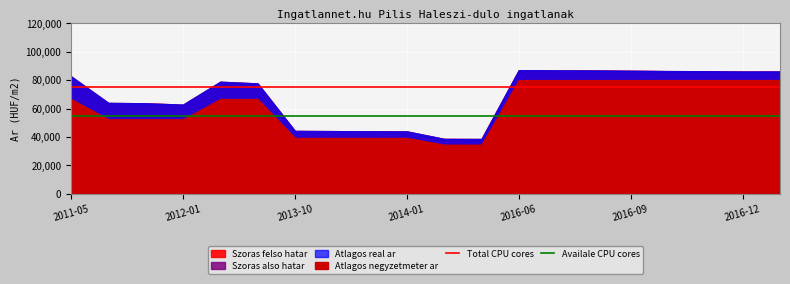

True or false: Availale CPU cores has a value of 80942 at 2011-05.

False